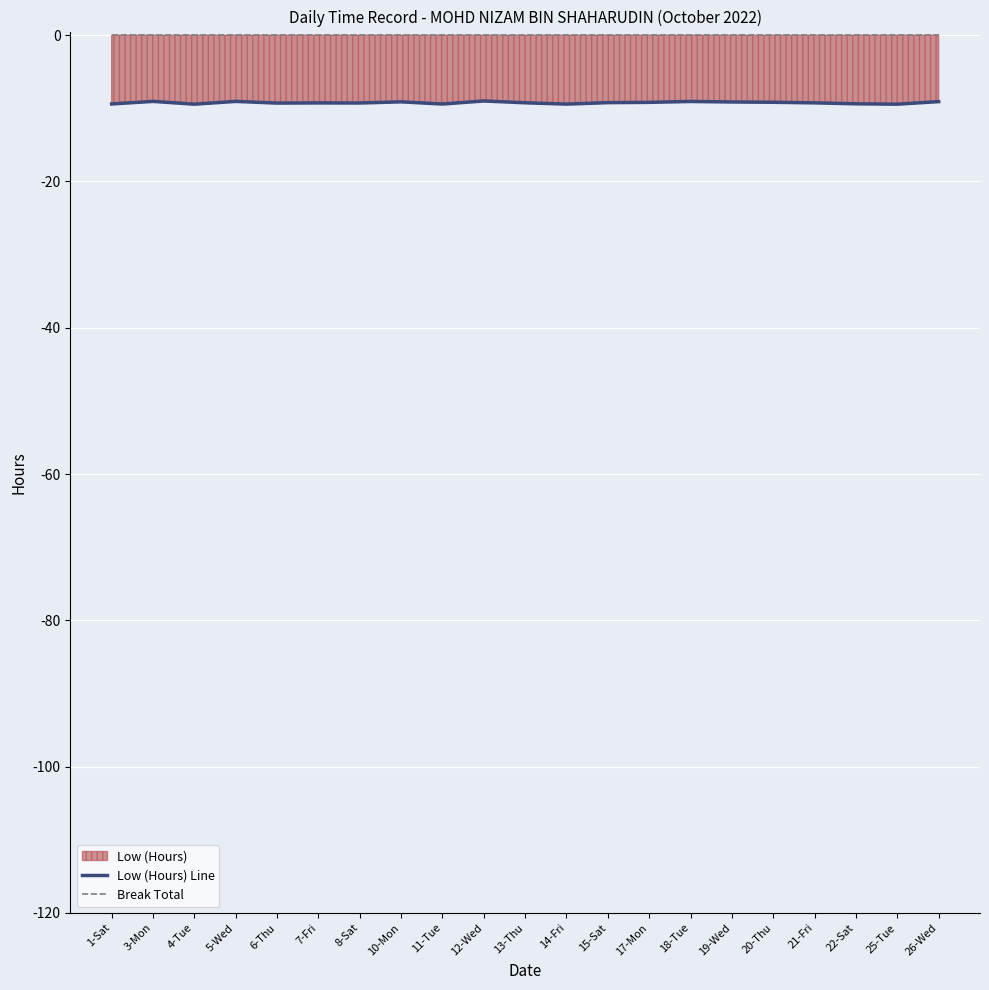

What is the difference between the maximum and minimum values in the Low (Hours) Line series?

0.4